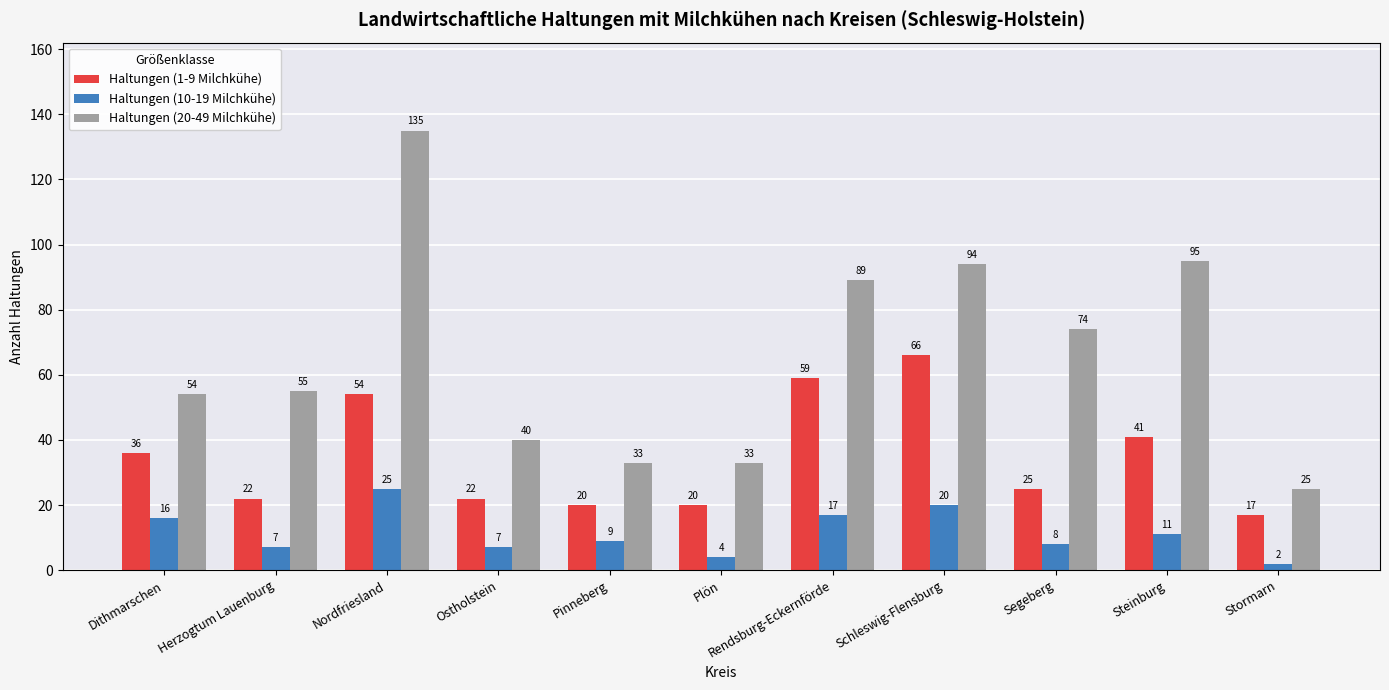

What are all the series names shown in the legend?

Haltungen (1-9 Milchkühe), Haltungen (10-19 Milchkühe), Haltungen (20-49 Milchkühe)